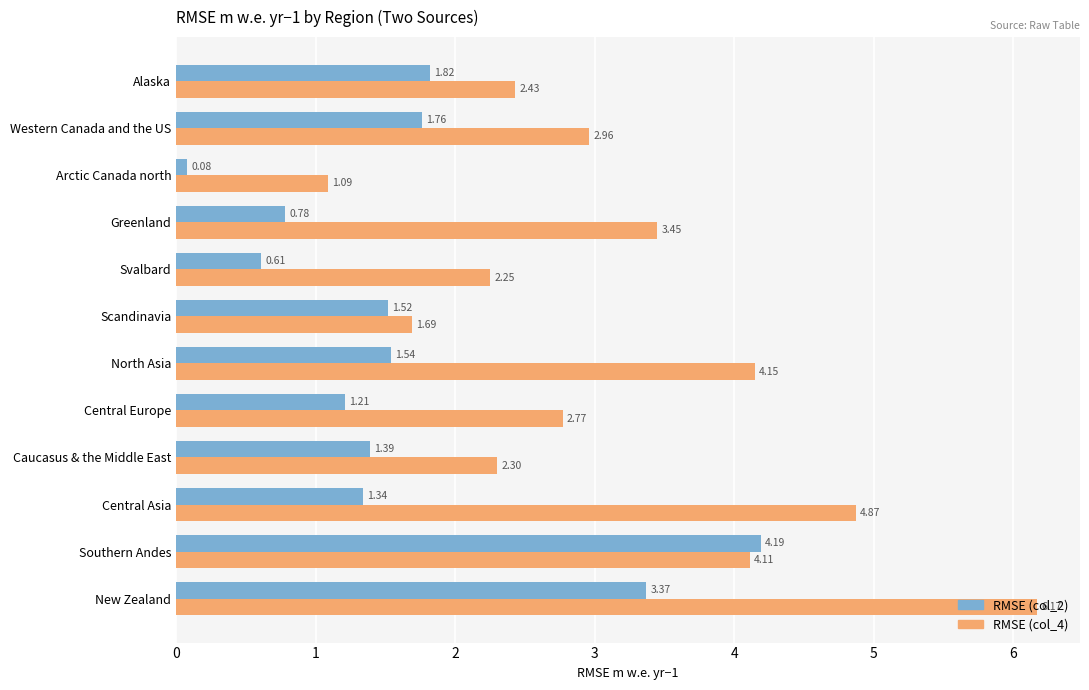

List the labels in order of RMSE (col_4) value, largest first.

New Zealand, Central Asia, North Asia, Southern Andes, Greenland, Western Canada and the US, Central Europe, Alaska, Caucasus & the Middle East, Svalbard, Scandinavia, Arctic Canada north